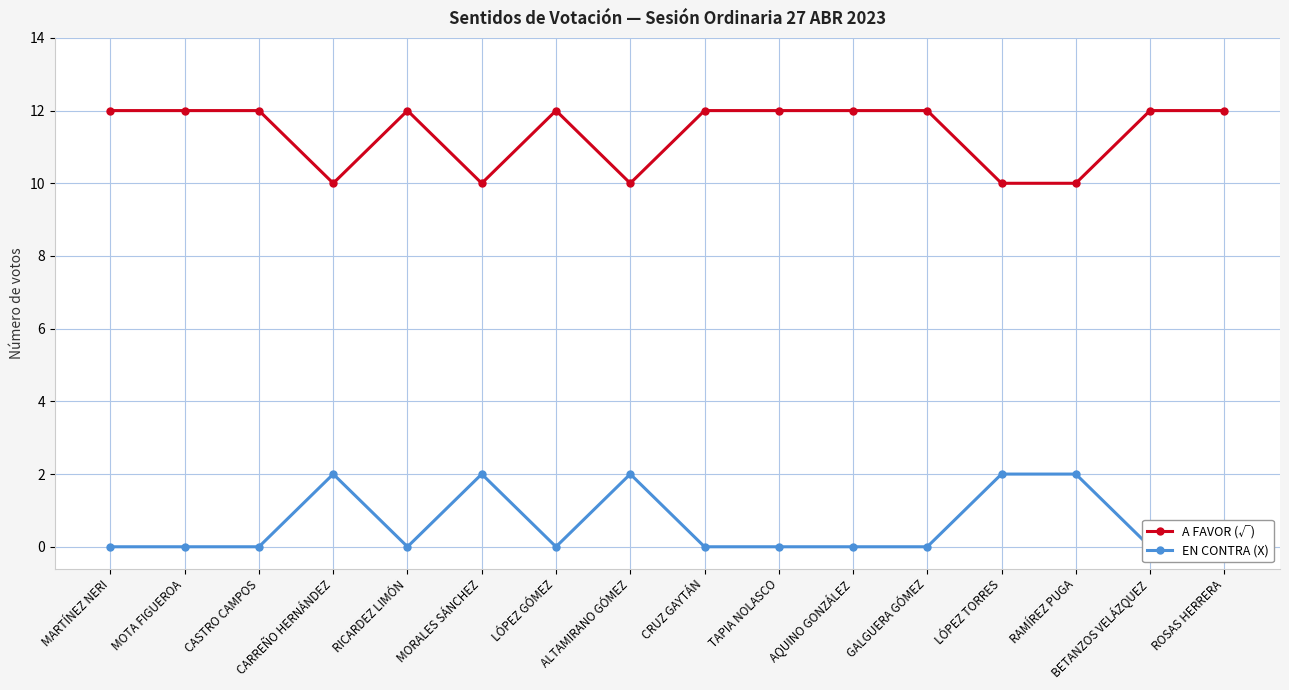

What position from the right is LÓPEZ TORRES?

4